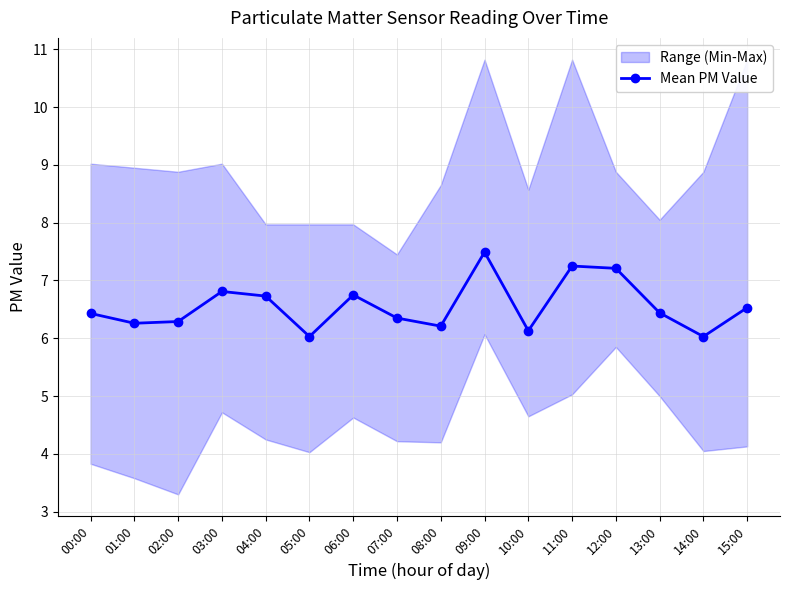

What is the difference between the values at 04:00 and 00:00?

0.3